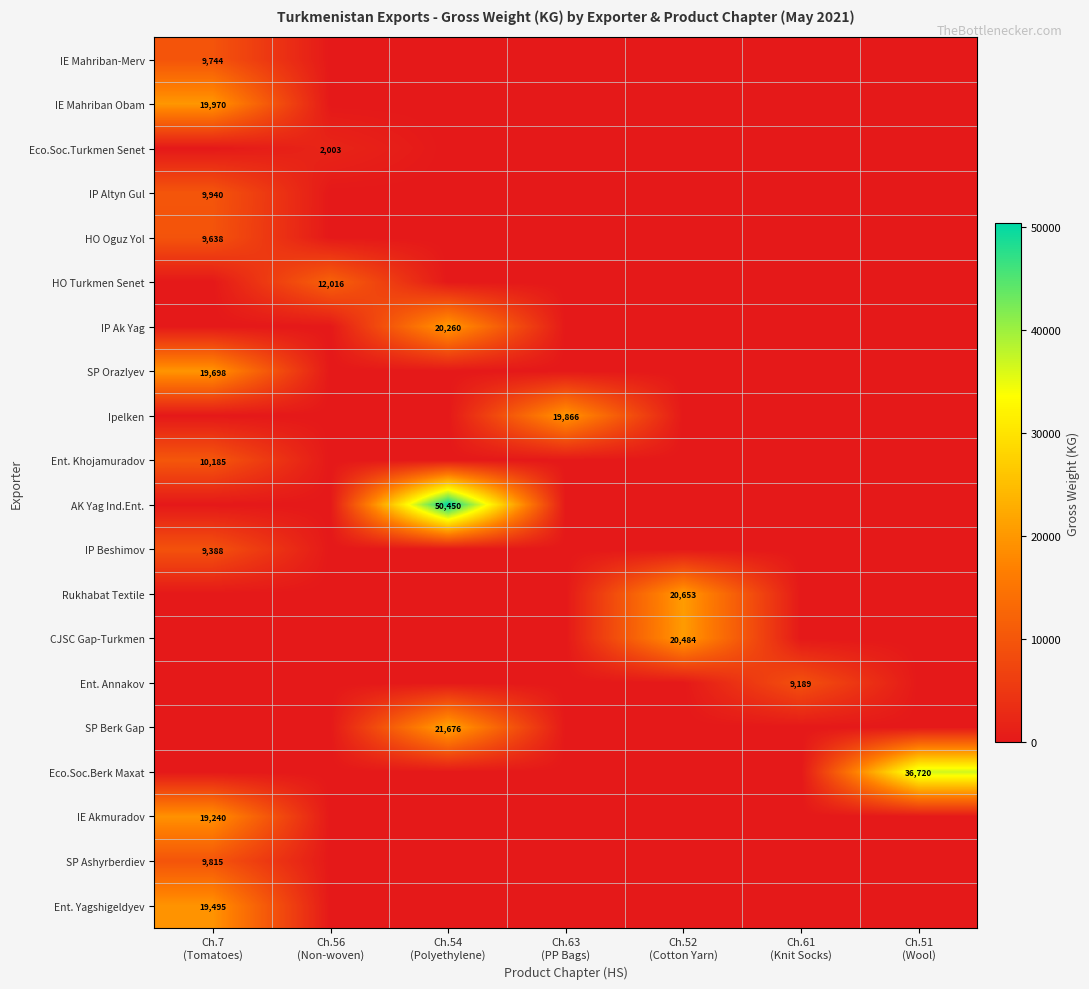

Rank the series by their maximum value, from highest to lowest.

AK Yag Ind.Ent., Eco.Soc.Berk Maxat, SP Berk Gap, Rukhabat Textile, CJSC Gap-Turkmen, IP Ak Yag, IE Mahriban Obam, Ipelken, SP Orazlyev, Ent. Yagshigeldyev, IE Akmuradov, HO Turkmen Senet, Ent. Khojamuradov, IP Altyn Gul, SP Ashyrberdiev, IE Mahriban-Merv, HO Oguz Yol, IP Beshimov, Ent. Annakov, Eco.Soc.Turkmen Senet